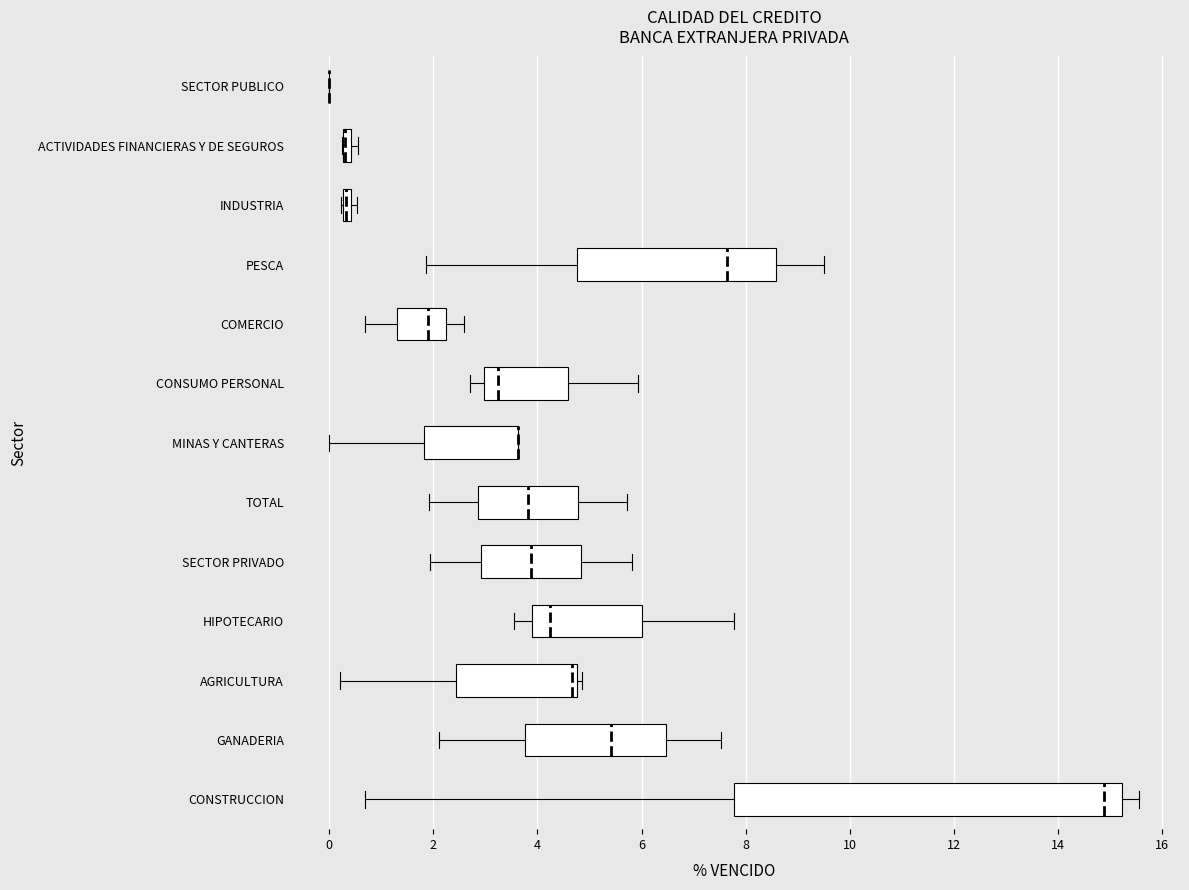

Comparing the boxes themselves (not the whiskers), which one is the widest?

CONSTRUCCION